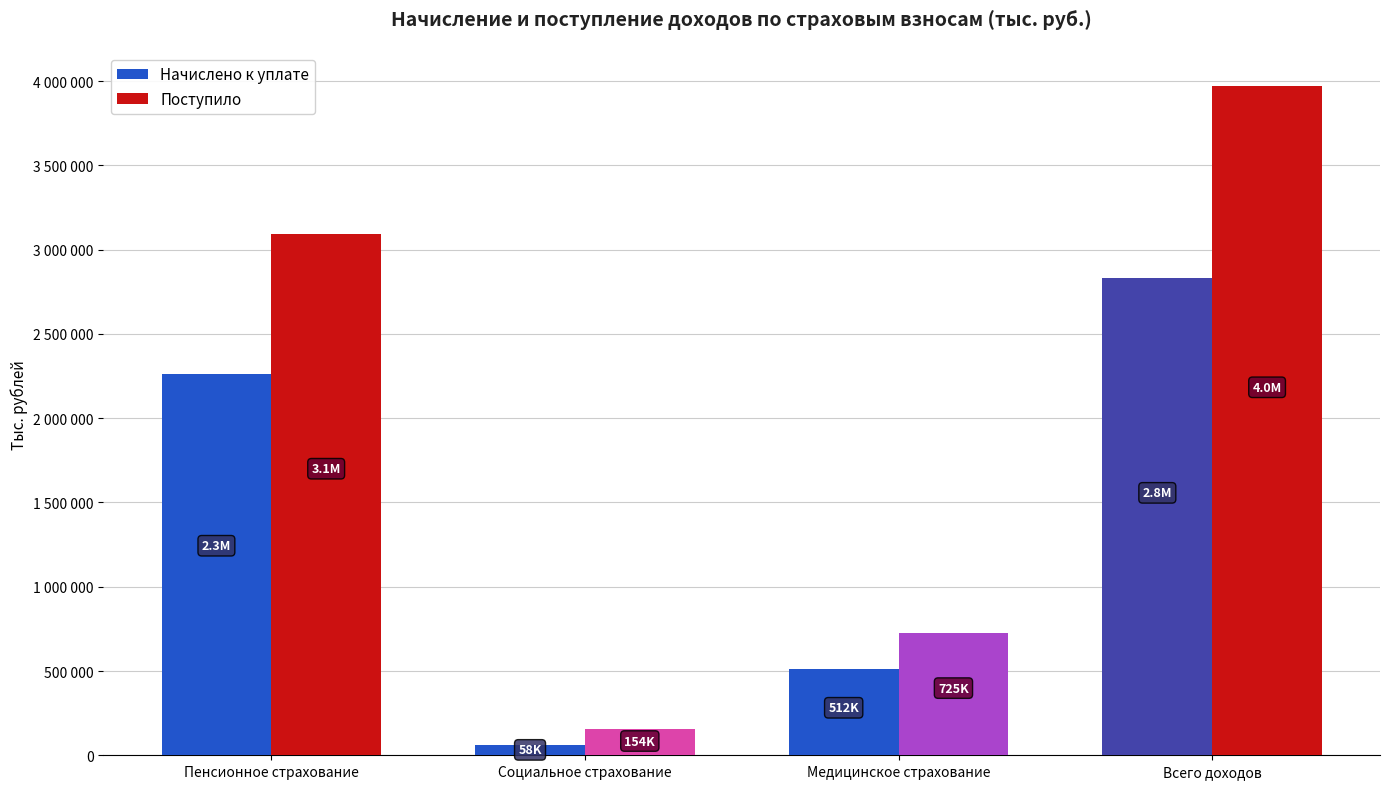

What are all the series names shown in the legend?

Начислено к уплате, Поступило